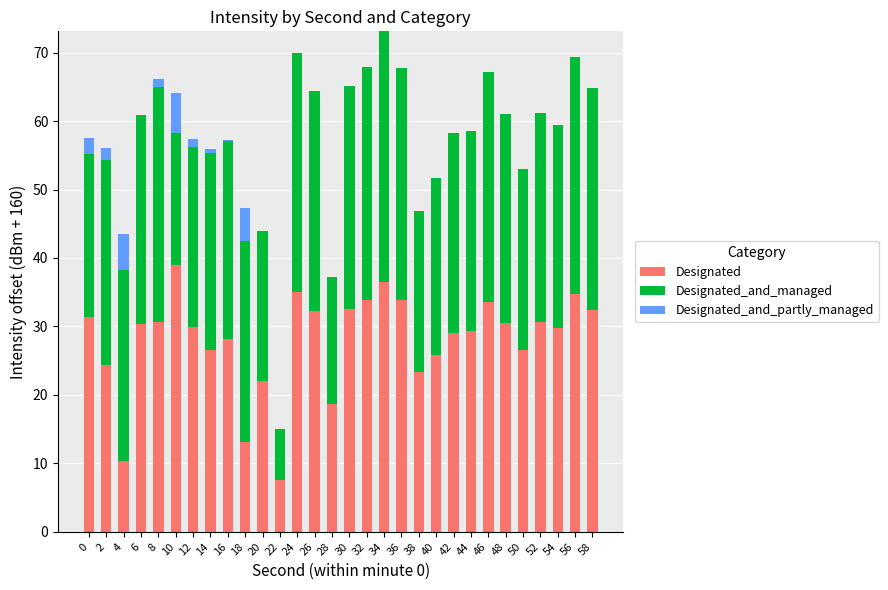

What is the total value across all series at 42?

58.2